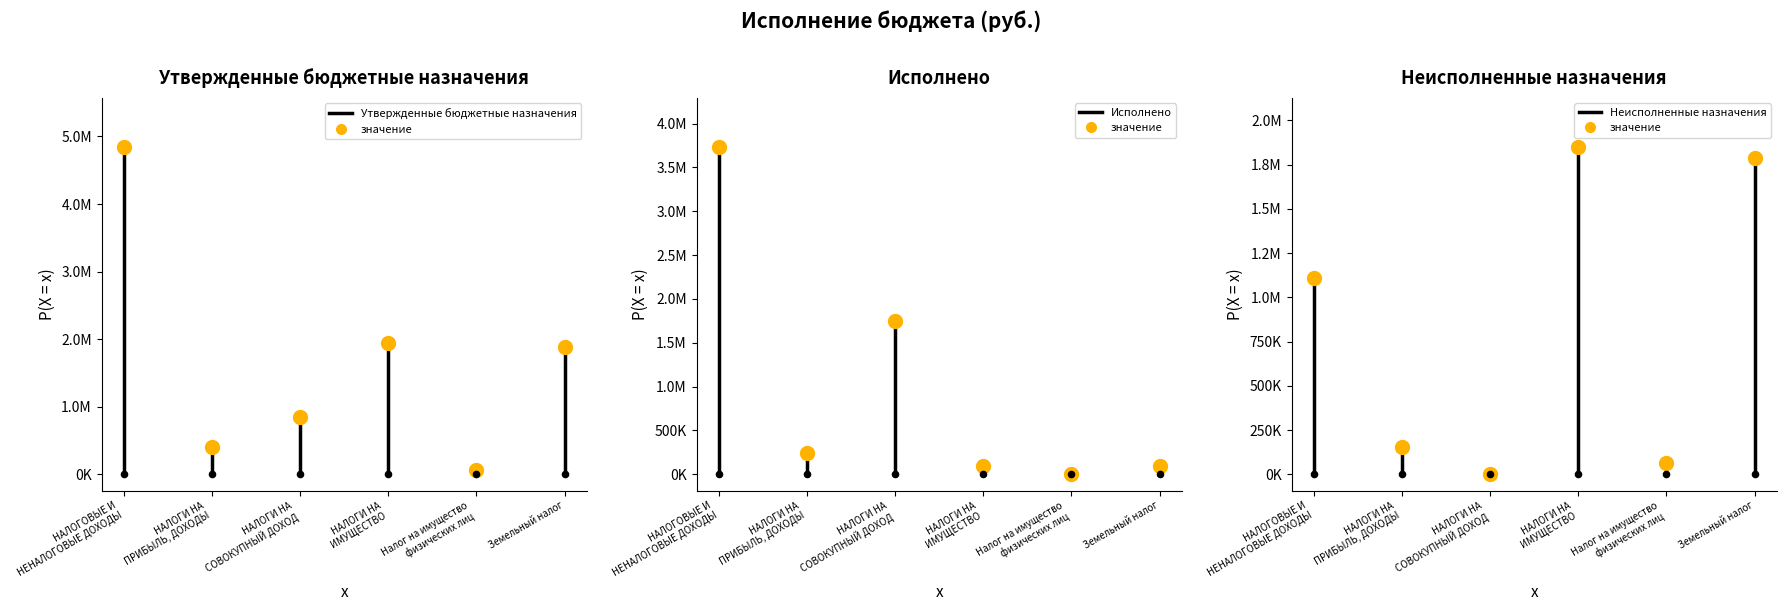

Which series reaches the maximum Y coordinate?

Утвержденные бюджетные назначения